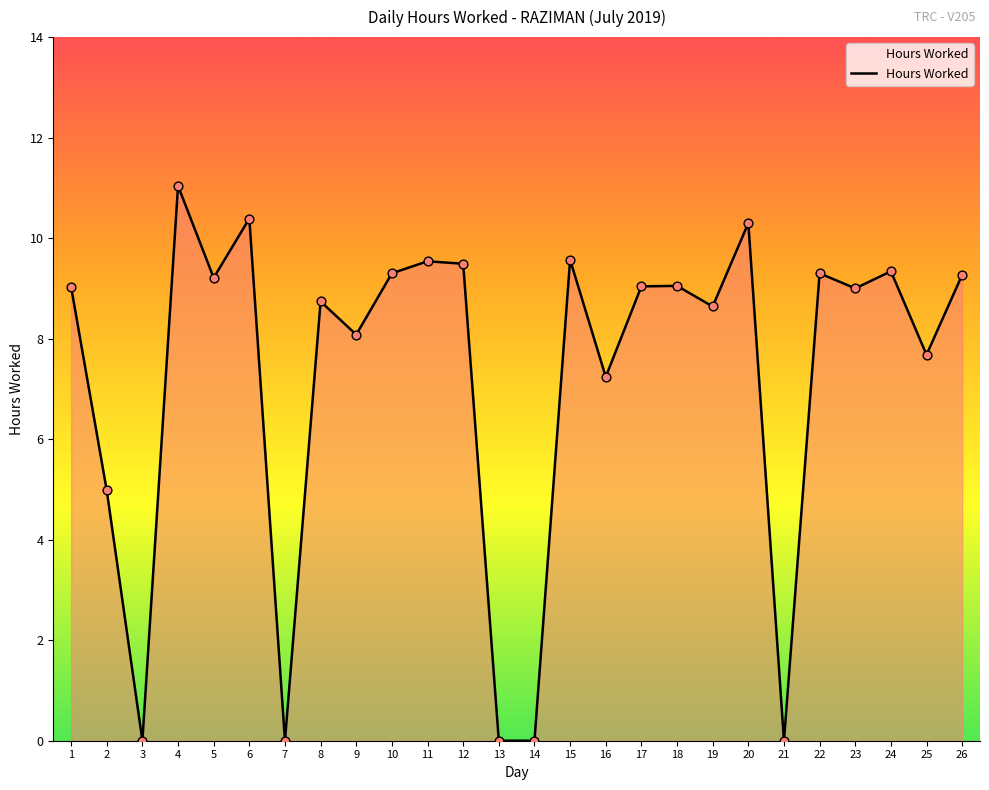

Between 3 and 16, which is larger?

16